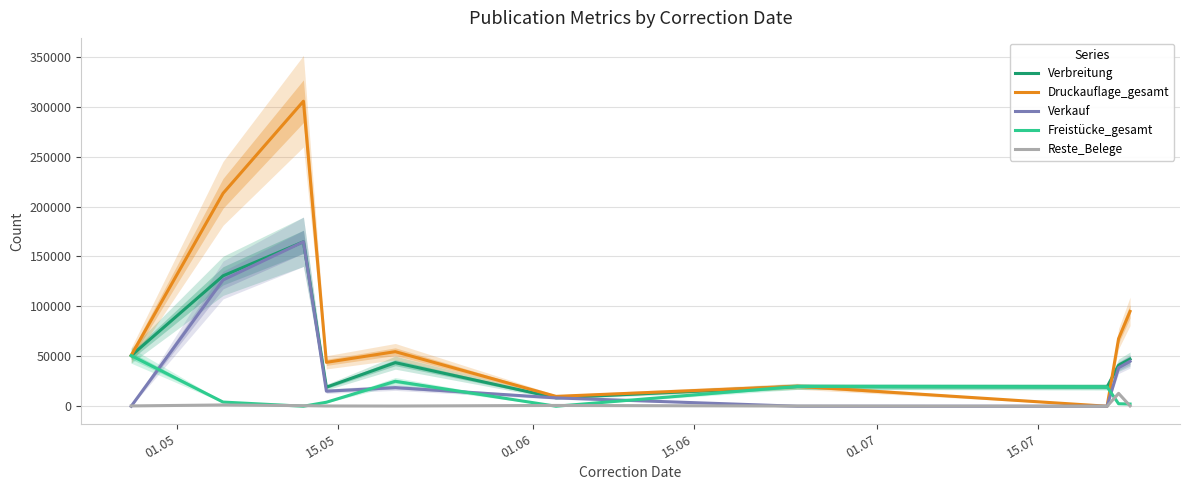

True or false: Verkauf has more than 0 points higher than both neighbors.

True